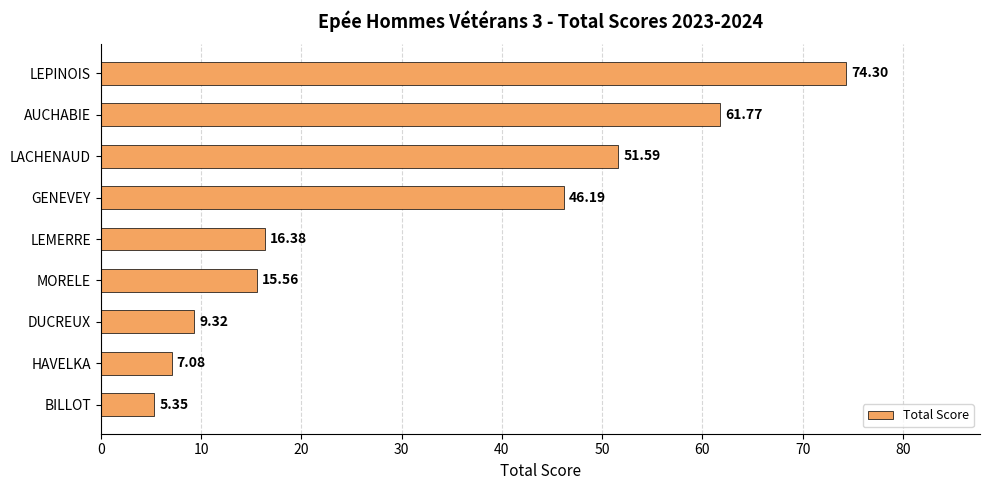

What is the difference between the second highest and minimum values?

56.4